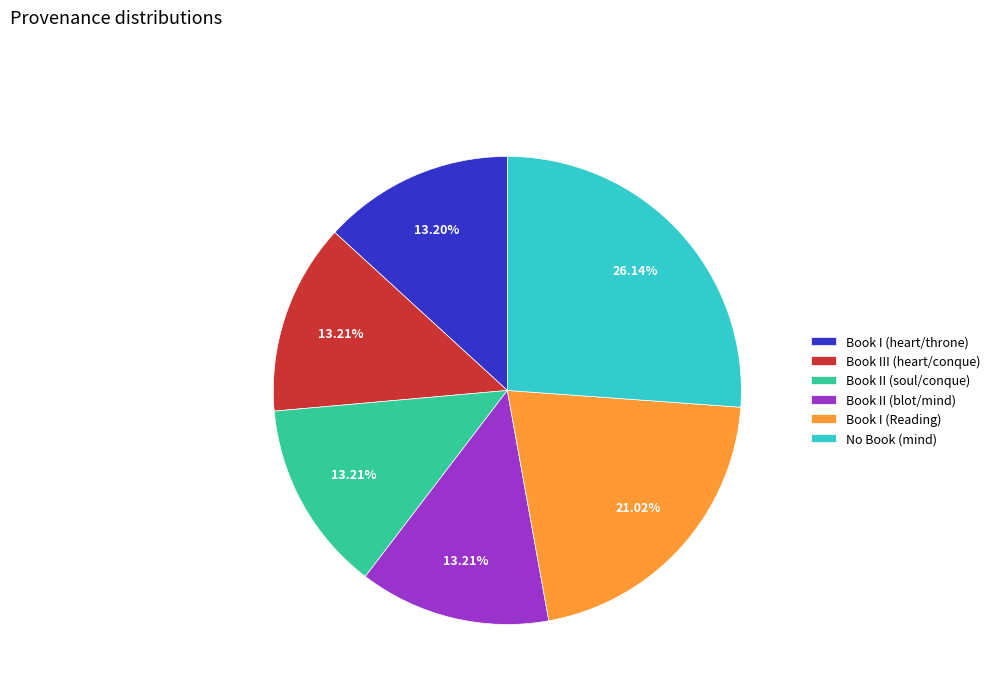

To the nearest percent, what percentage of the pie is Book III (heart/conque)?

13%